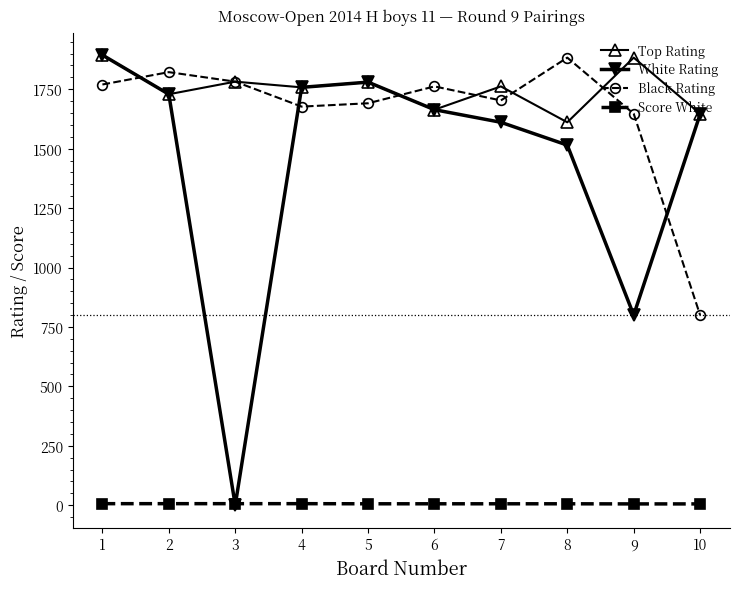

What is the highest value of the Black Rating series?

1883.0